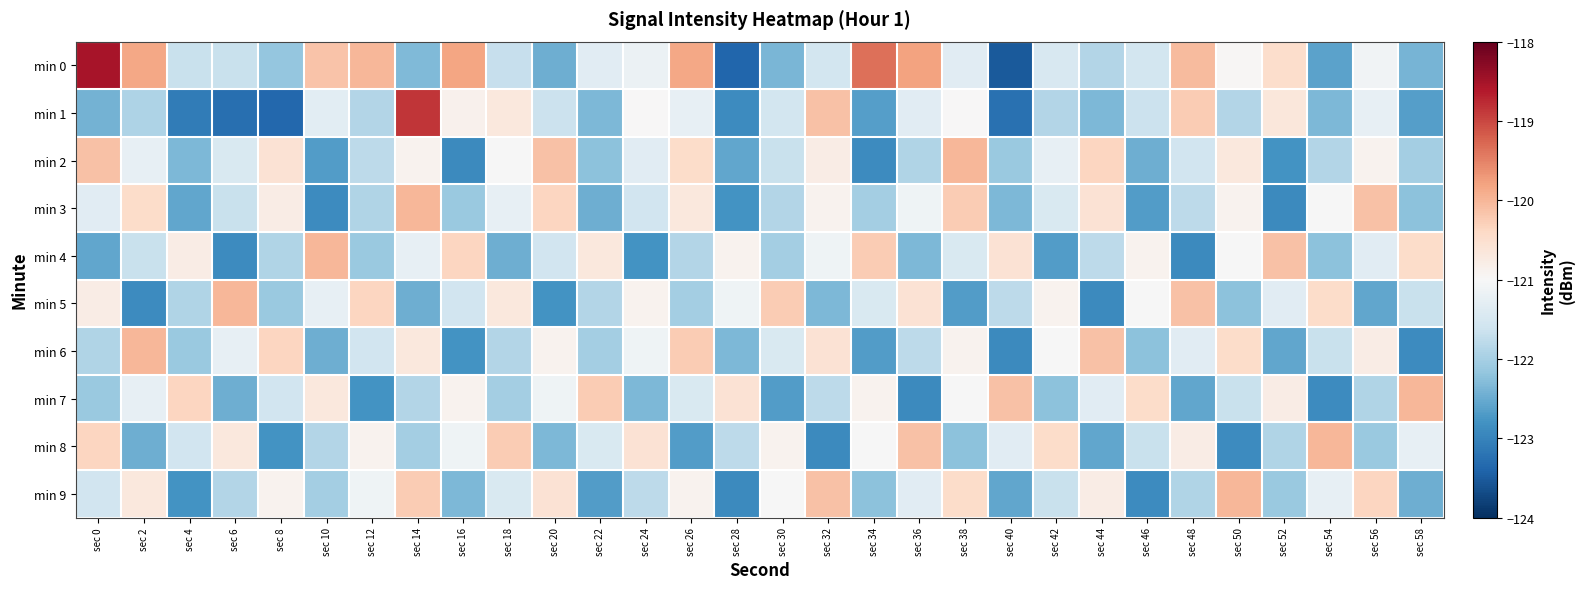

Count the number of data series in this chart.

10